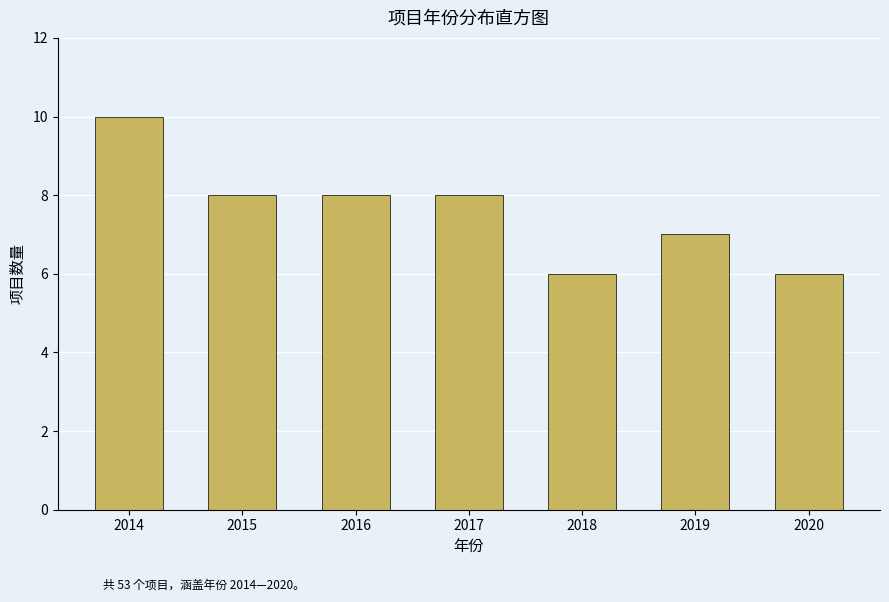

Reading left to right, what are all the values shown in this chart?

10	8	8	8	6	7	6